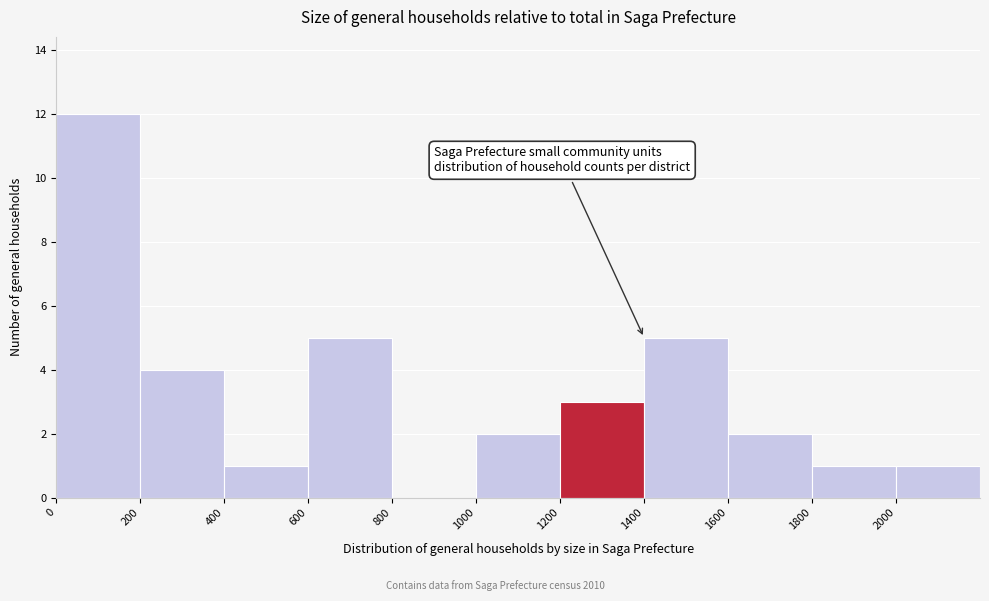

Reading left to right, transcribe this chart: for each bar, give the range it covers on the x-axis and its height. The values are not printed on the chart, so give them approximately, as read against the axis.

0 to 200: 12
200 to 400: 4
400 to 600: 1
600 to 800: 5
800 to 1000: 0
1000 to 1200: 2
1200 to 1400: 3
1400 to 1600: 5
1600 to 1800: 2
1800 to 2000: 1
2000 to 2200: 1